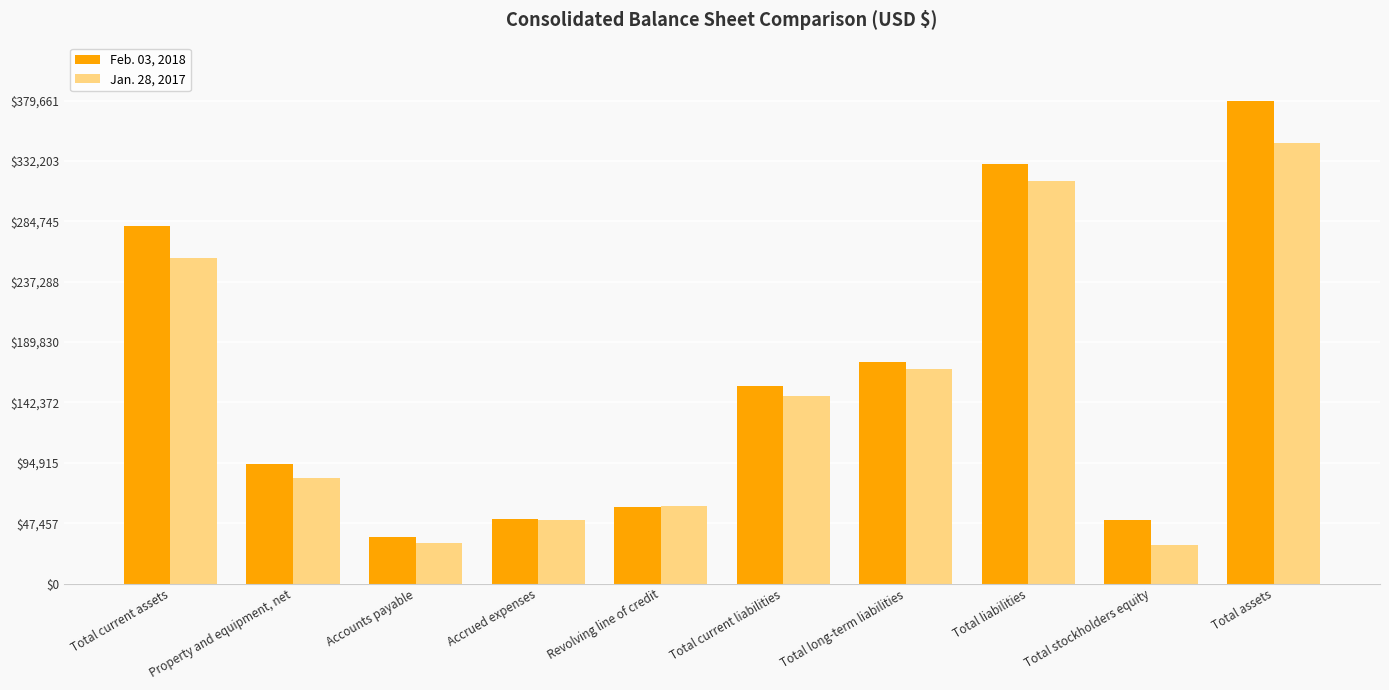

What is the approximate value of Jan. 28, 2017 at Total assets?

346248